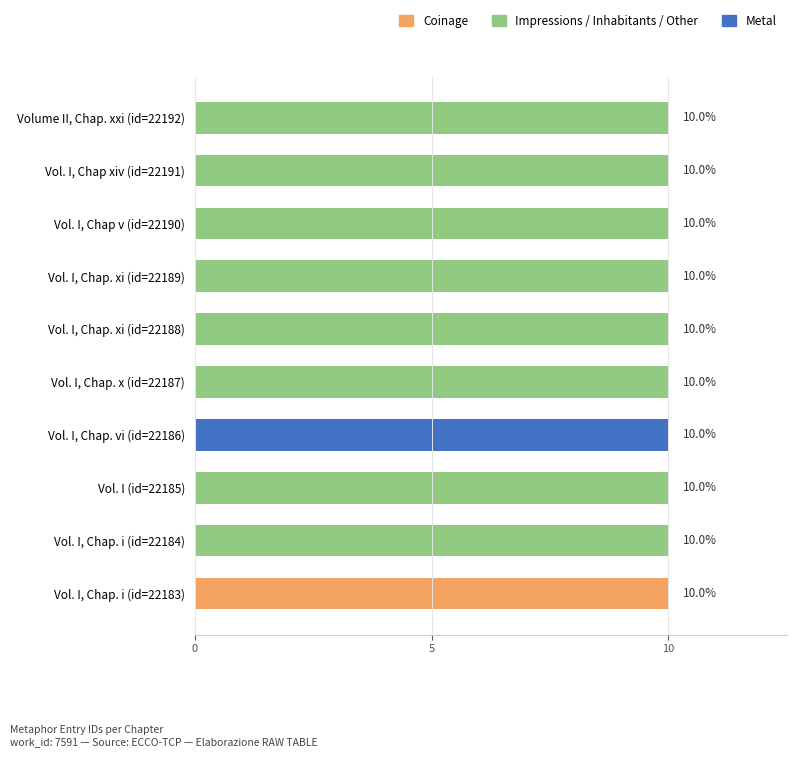

True or false: the data shows 10.0 at Vol. I (id=22185).

True